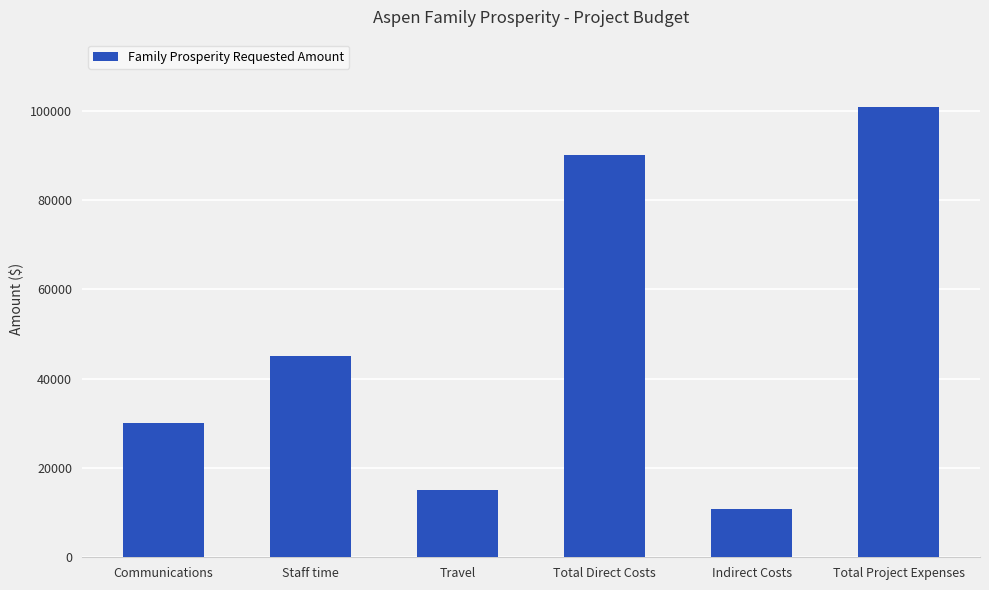

What is the sum of all values?

291600